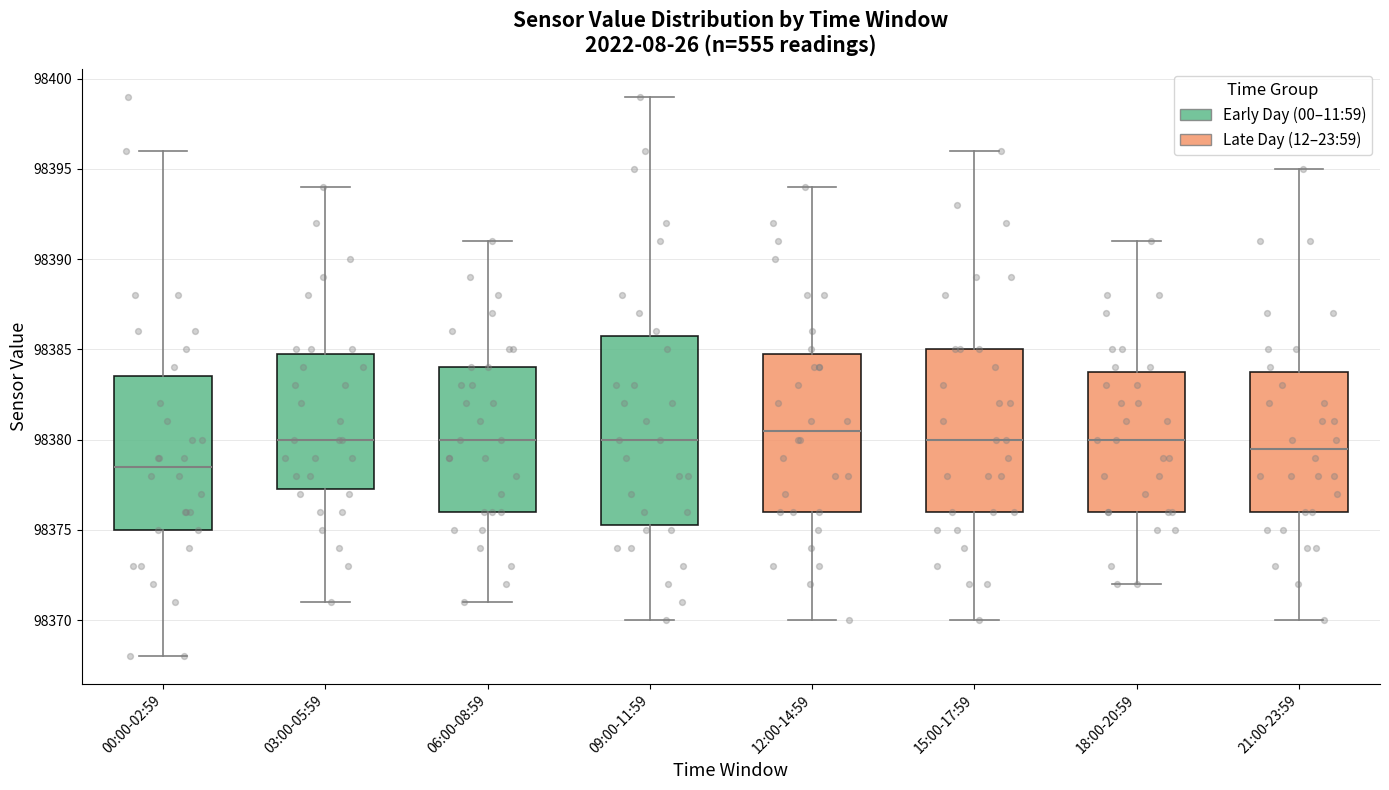

Where does the median line of the box for 06:00-08:59 sit on the y-axis? The values are not printed on the chart, so give them approximately, as read against the axis.

98380.0